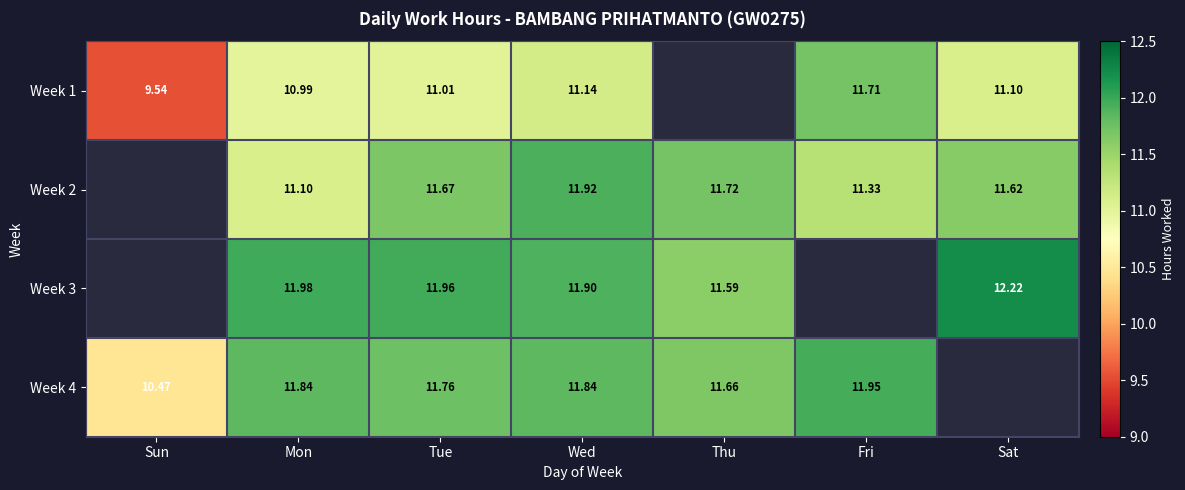

Is the value of Week 1 at Sun greater than the value of Week 3 at Mon?

No